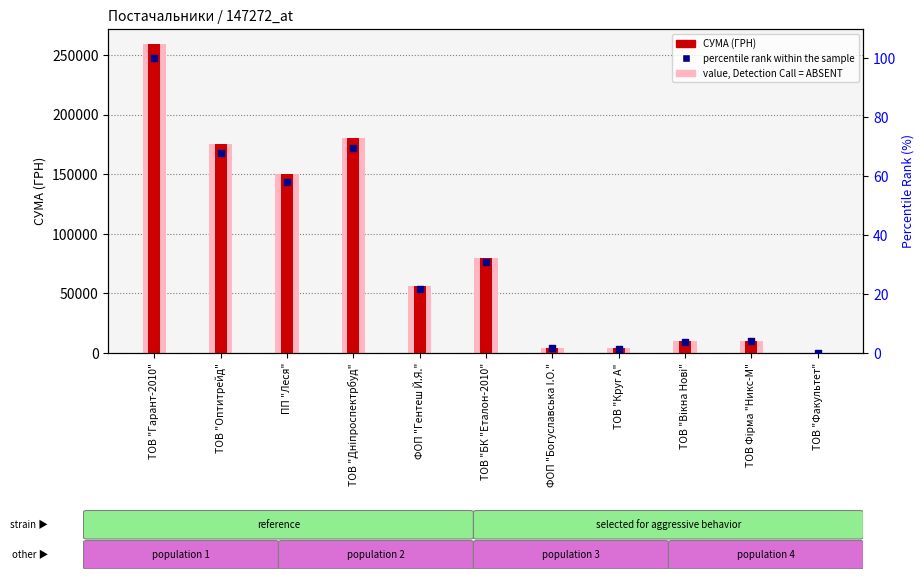

At which category is the sum across all series the highest?

ТОВ "Гарант-2010"